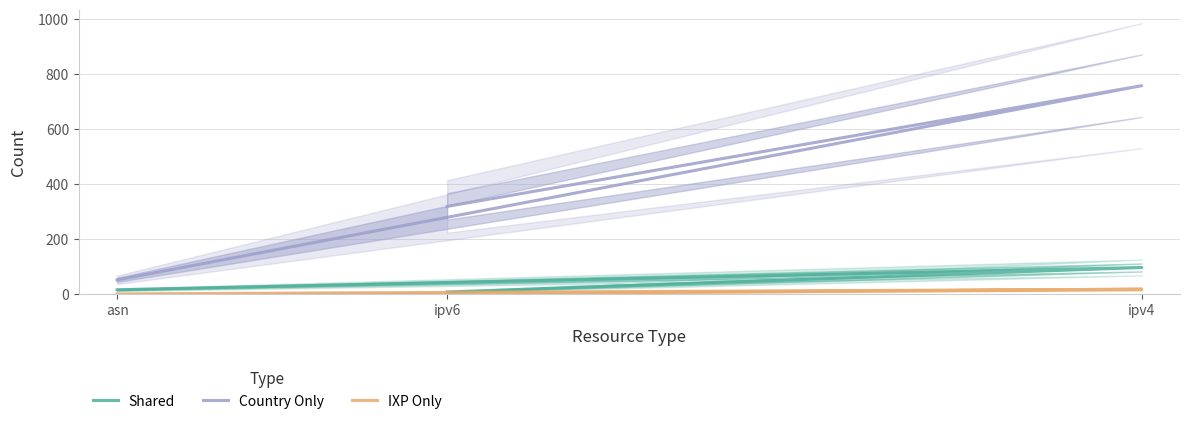

What is the average value of the Country Only series?

375